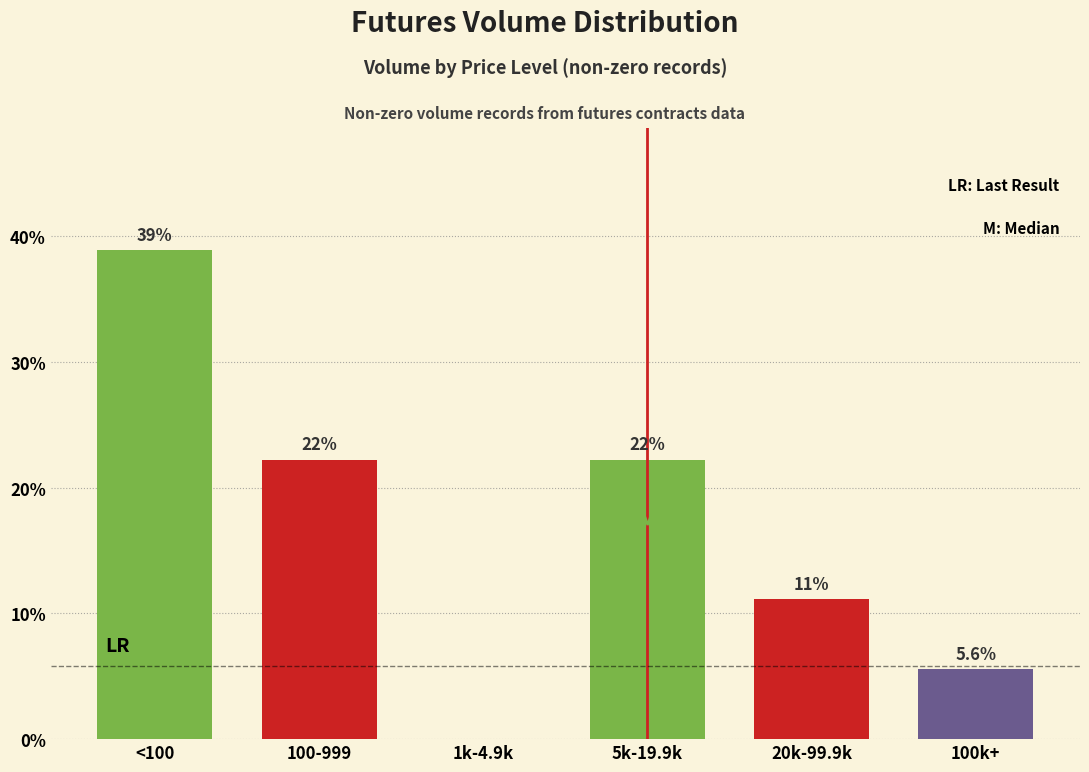

Are the bars horizontal?

No